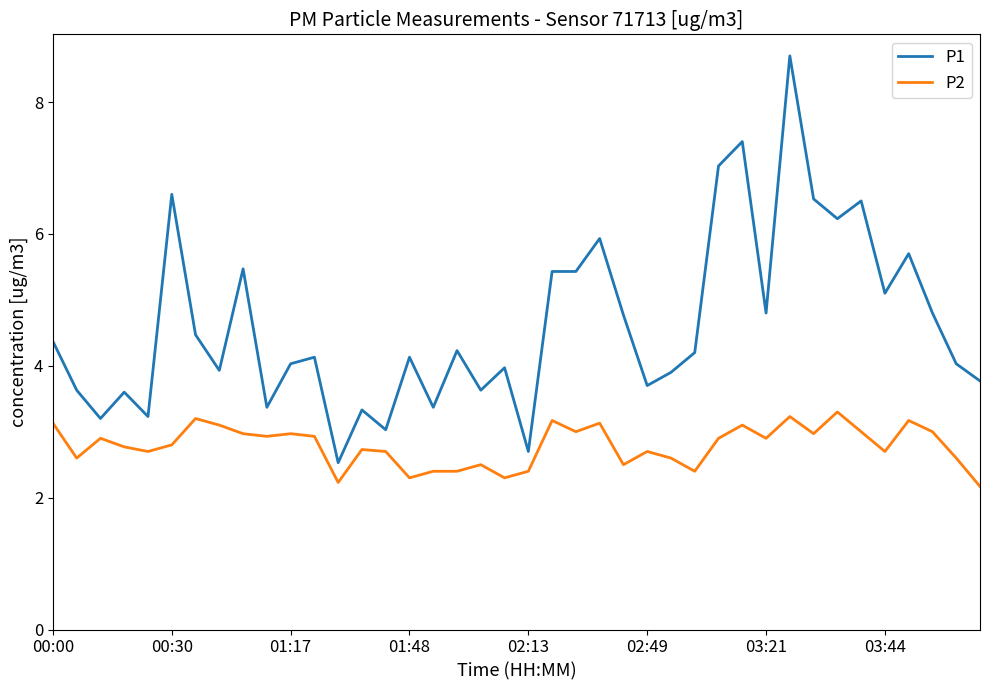

What is the difference between the maximum and minimum values in the P1 series?

6.2